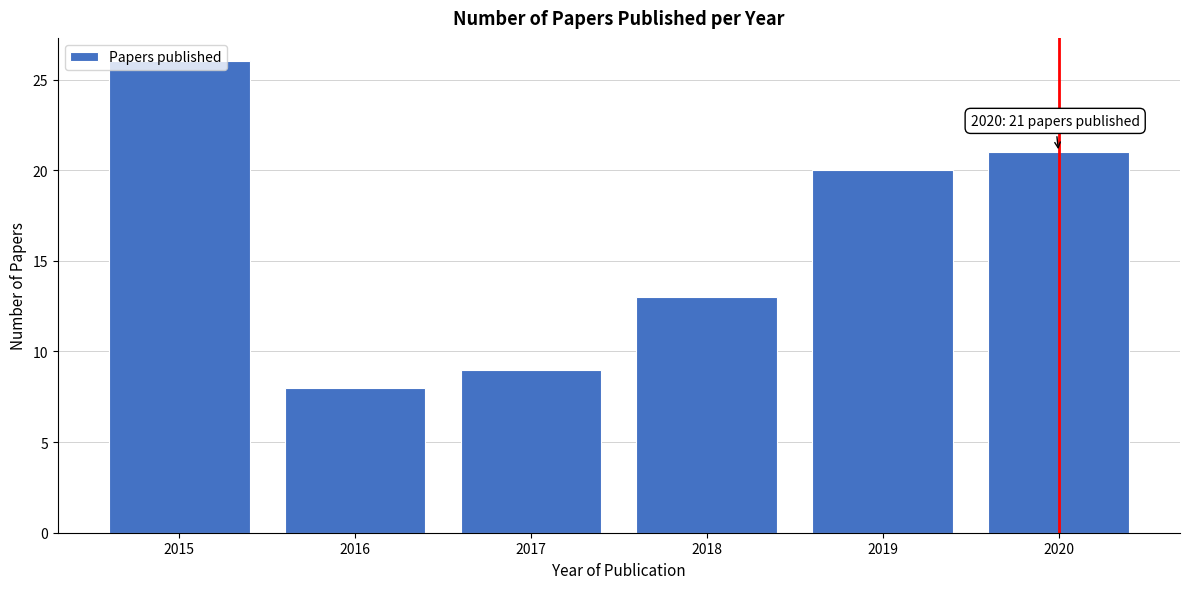

List the labels in order of value, largest first.

2015, 2020, 2019, 2018, 2017, 2016